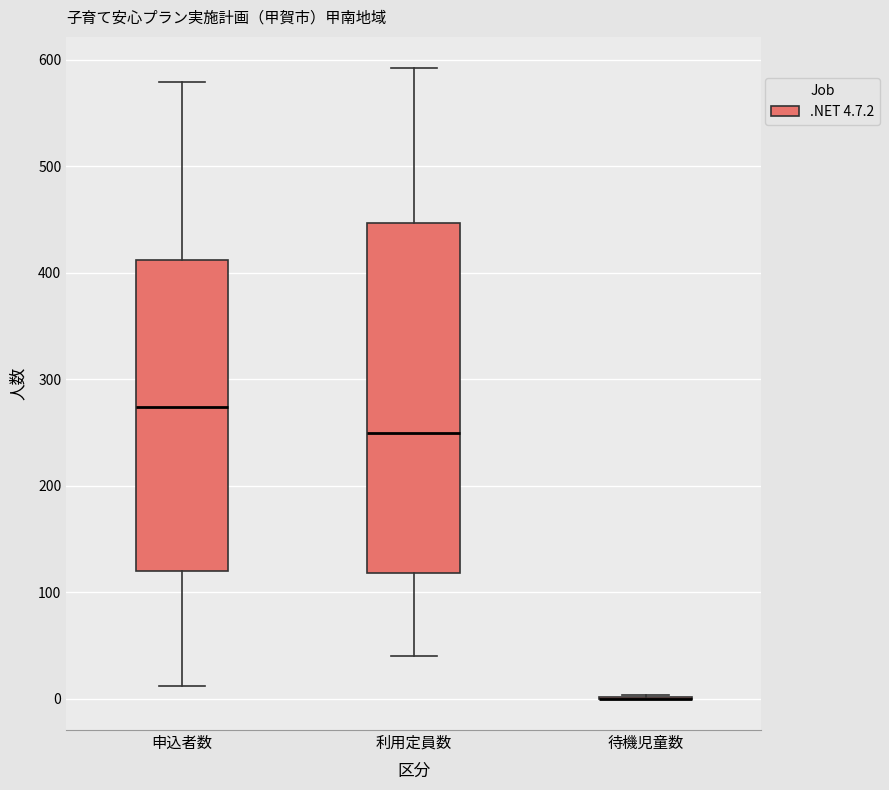

Which box is the tallest, from its lower edge to its upper edge?

利用定員数